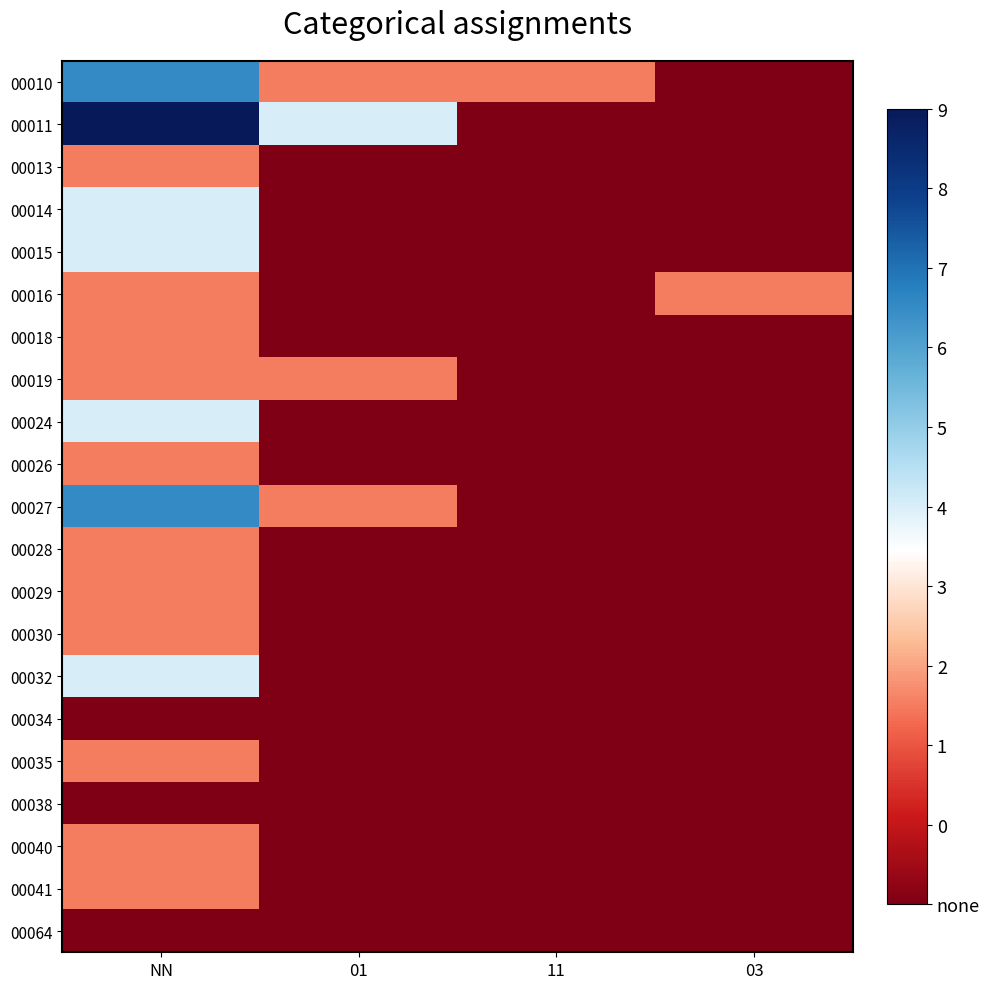

Rank the series at 03 from highest to lowest value.

00016, 00010, 00011, 00013, 00014, 00015, 00018, 00019, 00024, 00026, 00027, 00028, 00029, 00030, 00032, 00034, 00035, 00038, 00040, 00041, 00064